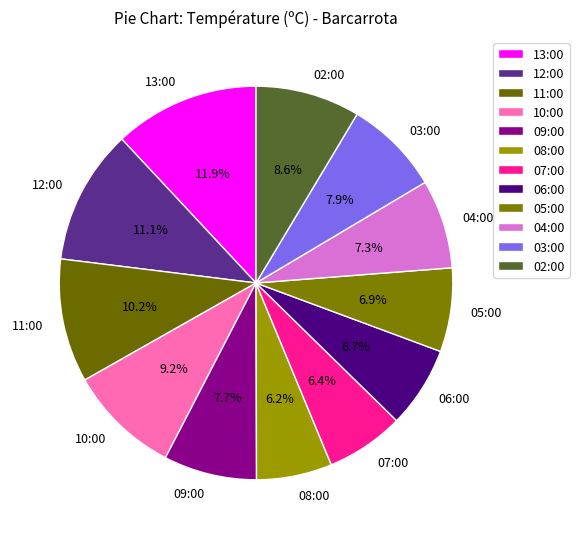

To the nearest percent, what portion does 10:00 represent?

9%